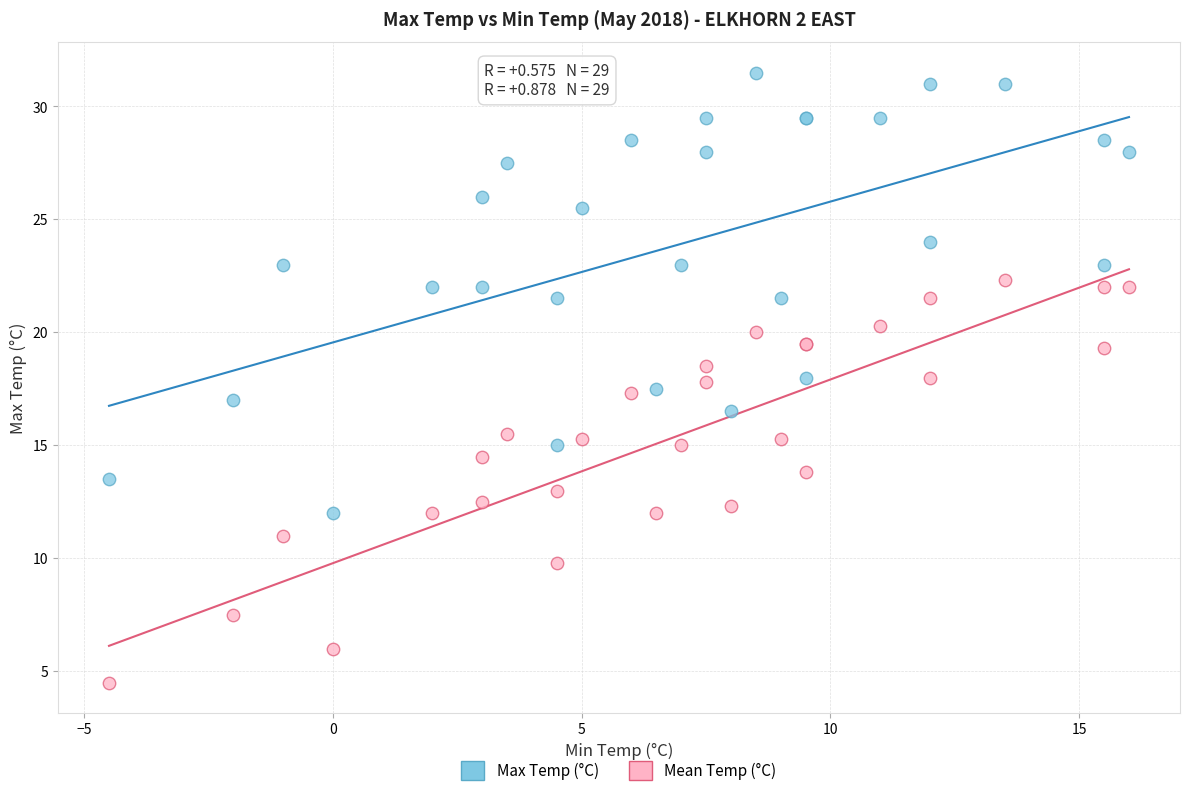

Which series reaches the maximum Y coordinate?

Max Temp (°C)